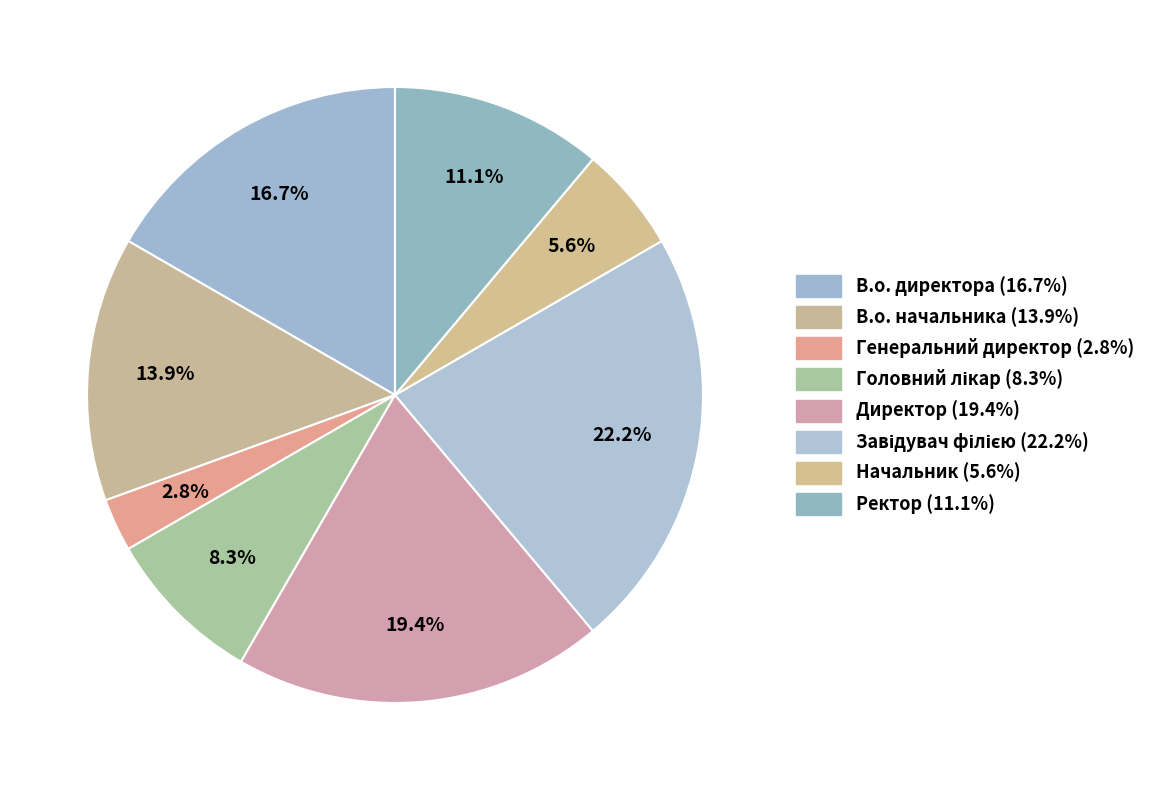

What is the smallest slice in the pie chart?

Генеральний директор